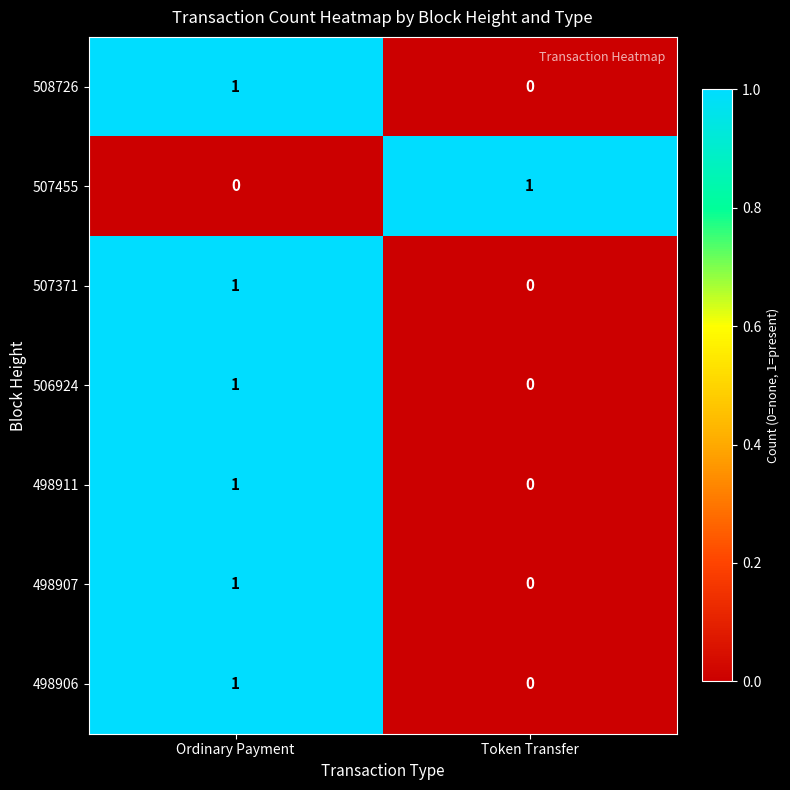

At which category is the sum across all series the highest?

Ordinary Payment